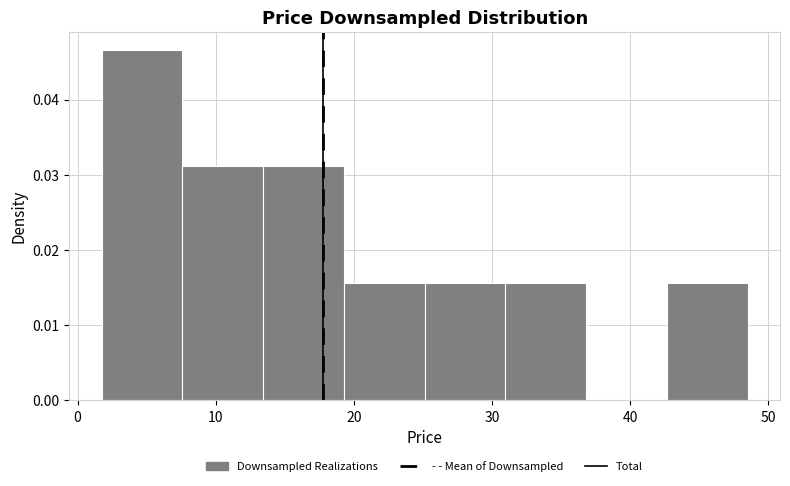

Which range on the x-axis has the tallest bar?

2 to 8